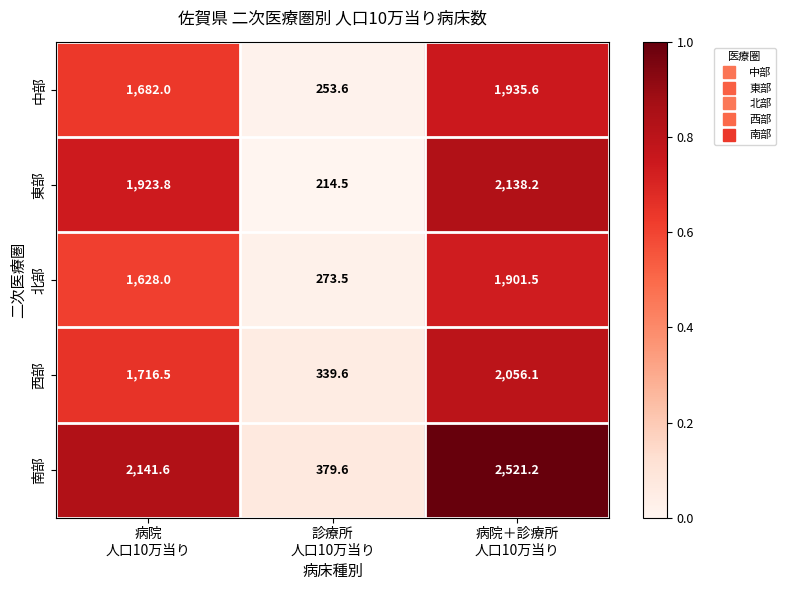

Which series has the largest total across all categories?

南部